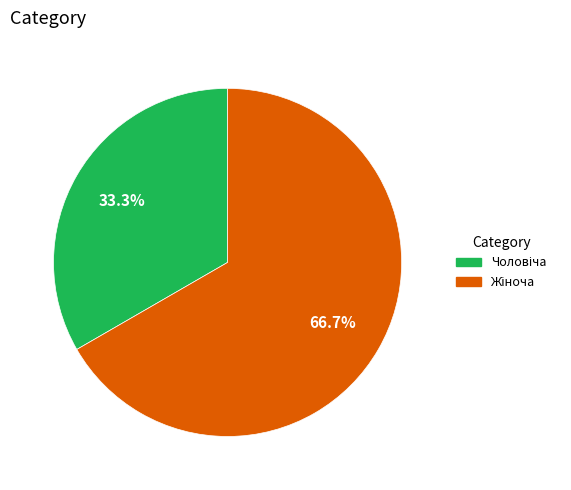

Is there any slice that represents more than half of the pie?

Yes